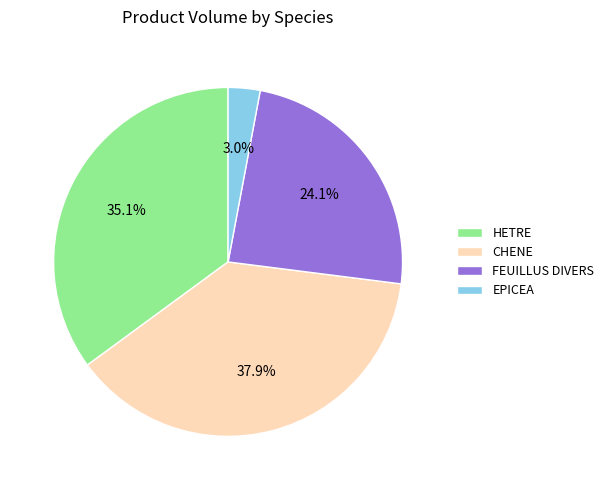

Is the sum of EPICEA and CHENE greater than half?

No